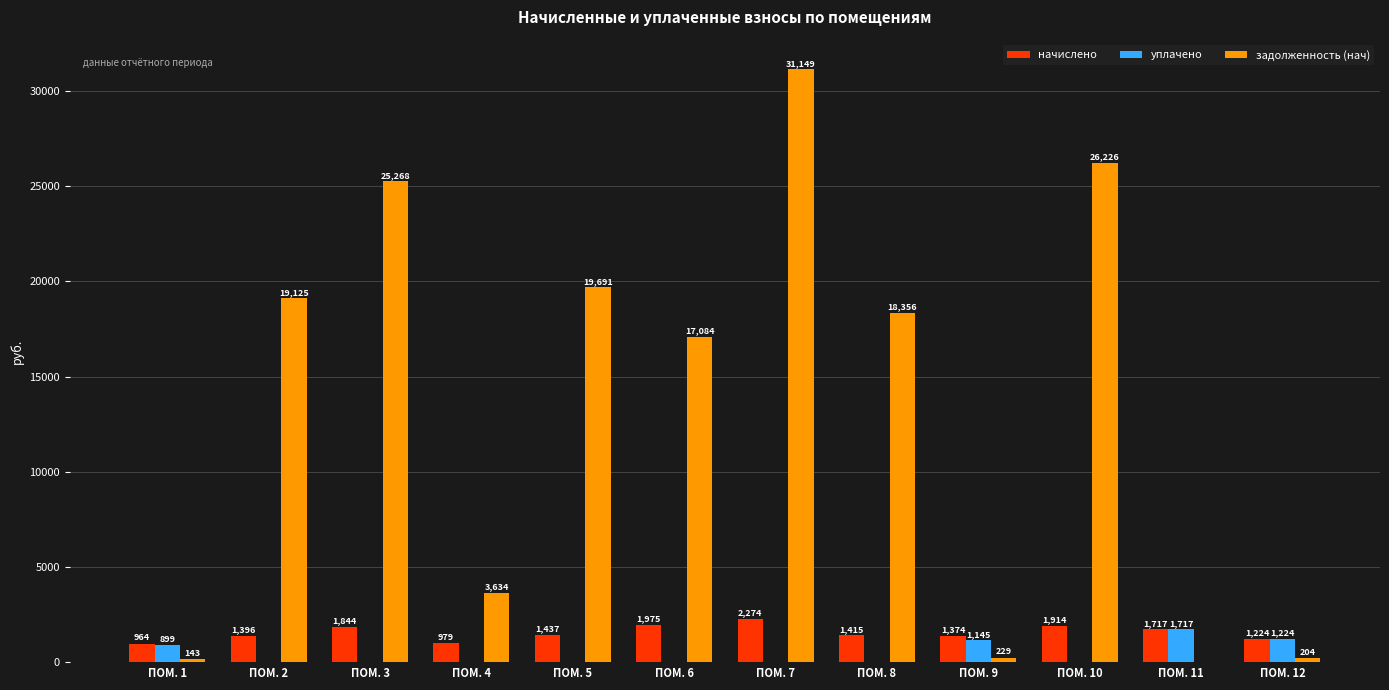

What is the difference between the уплачено values at ПОМ. 6 and ПОМ. 12?

1224.3